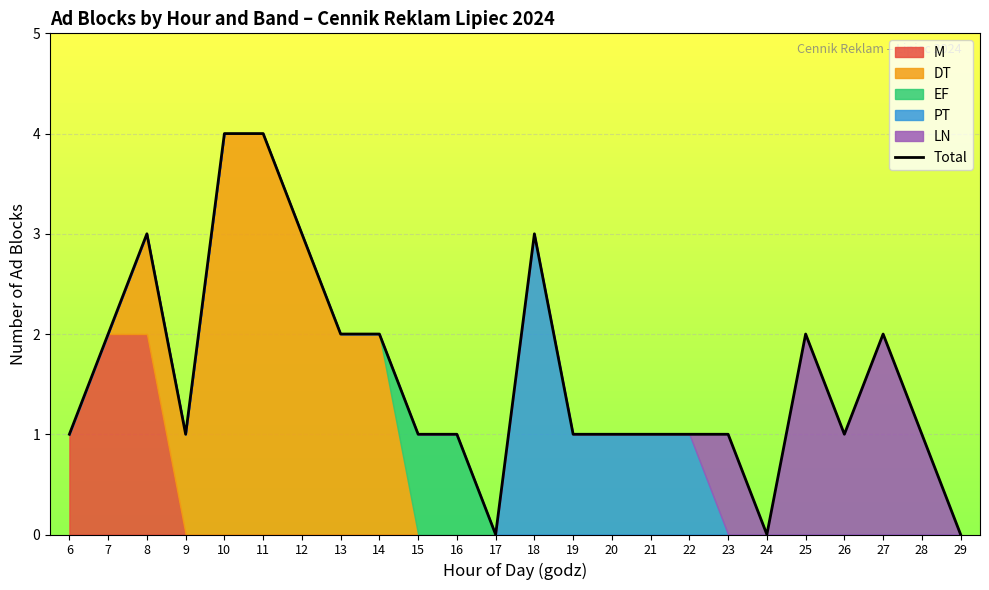

How many data points are above 1?

10